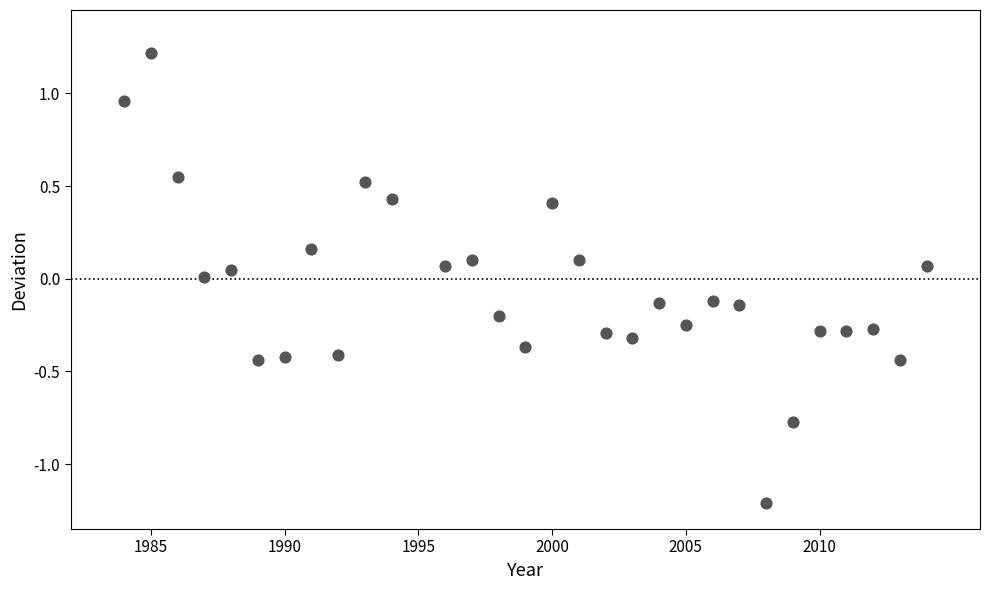

How many data points are displayed?

30